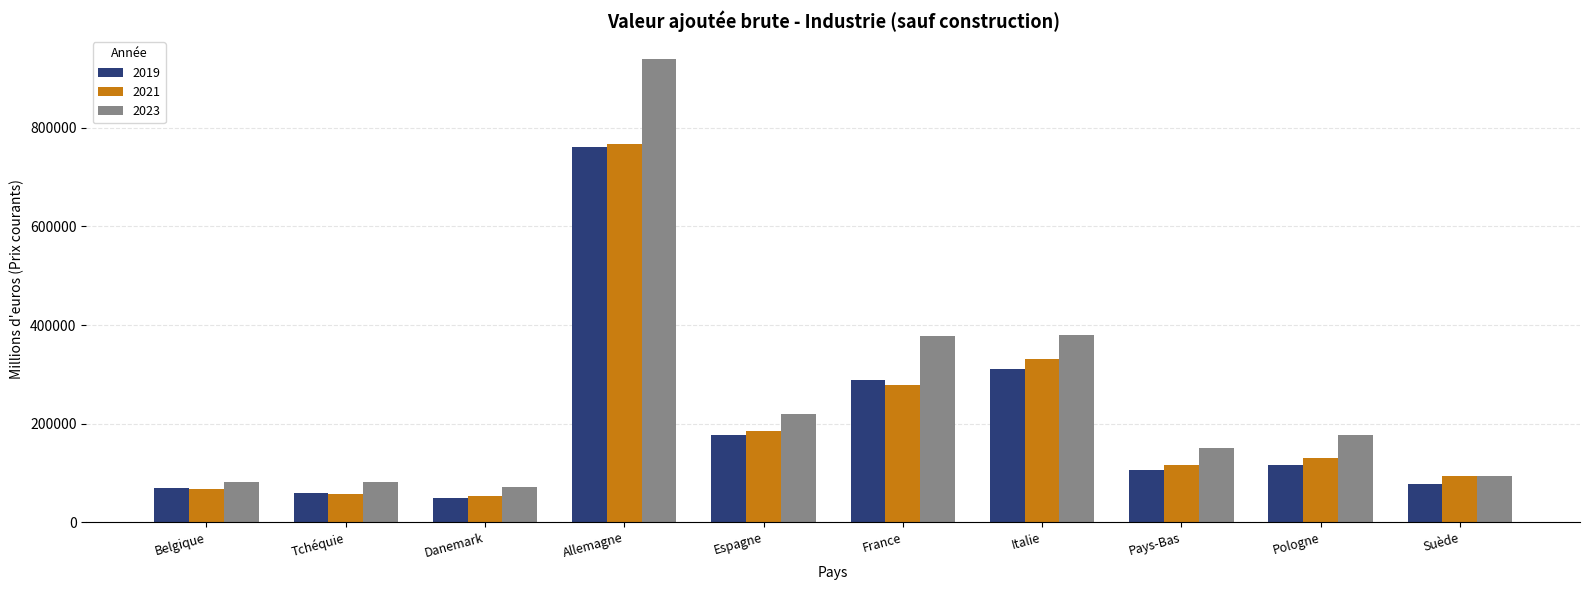

Where is 2019 nearest to the value 405324?

Italie